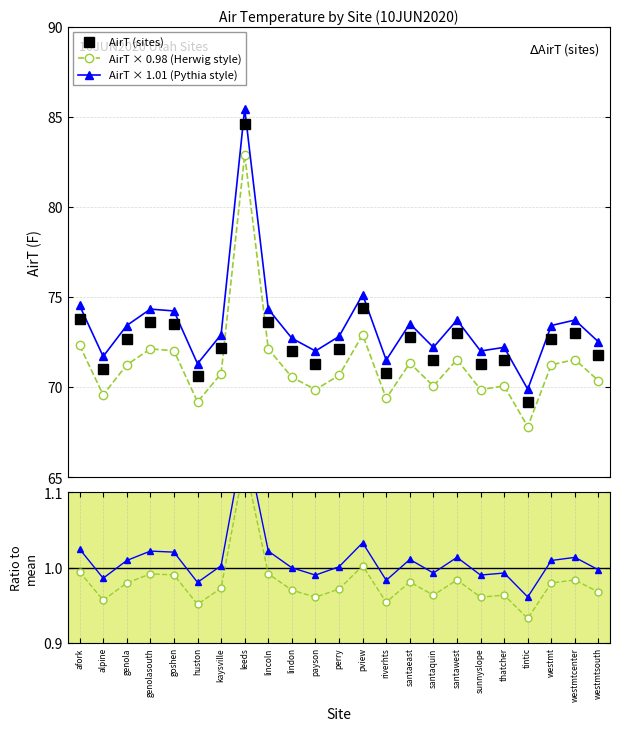

At which category does Herwig ratio reach its first local peak?

genolasouth